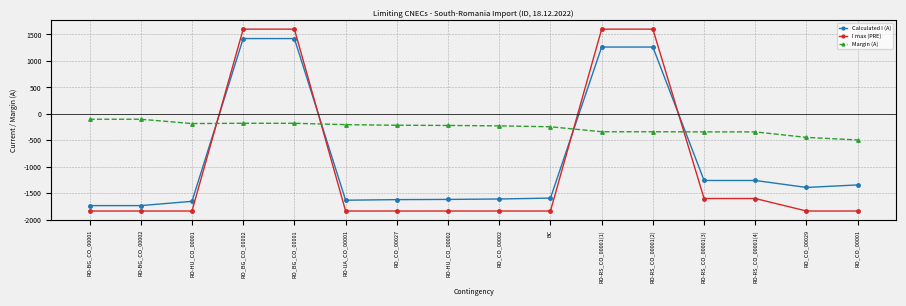

The value of Margin (A) at RO-RS_CO_00001(2) is -577. True or false?

False